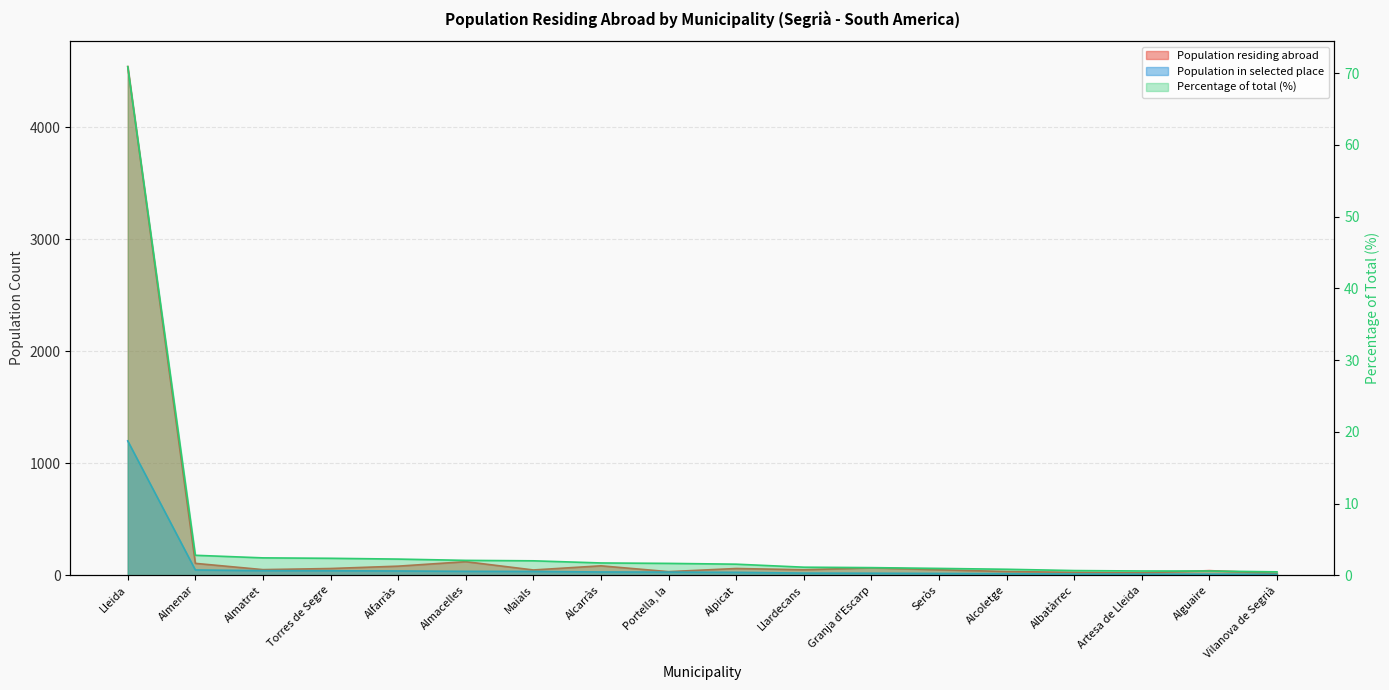

Which category has the lowest value across all series?

Vilanova de Segrià